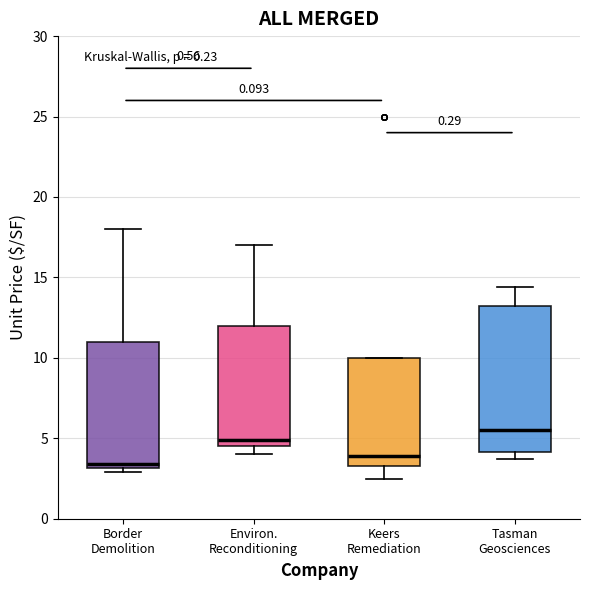

Where does the median line of the box for Keers Remediation sit on the y-axis? The values are not printed on the chart, so give them approximately, as read against the axis.

4.0